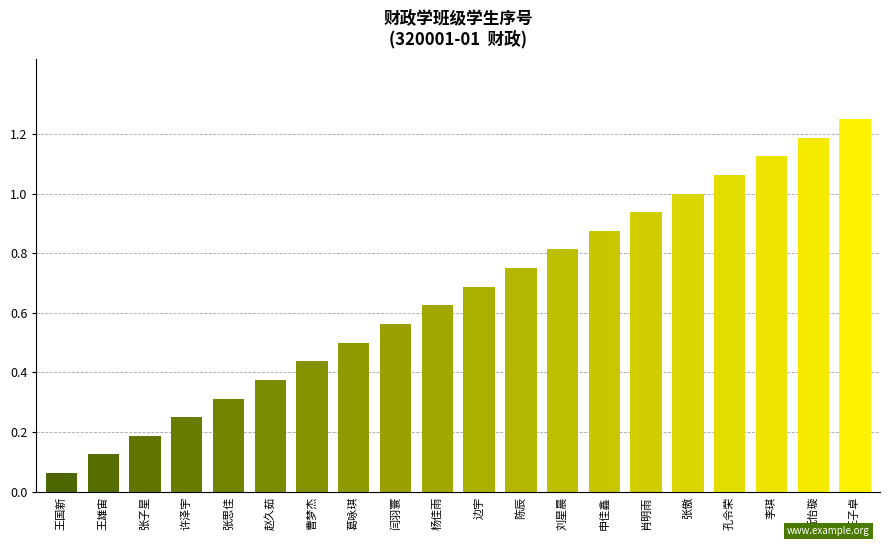

Between 赵久茹 and 许泽宇, which is larger?

赵久茹